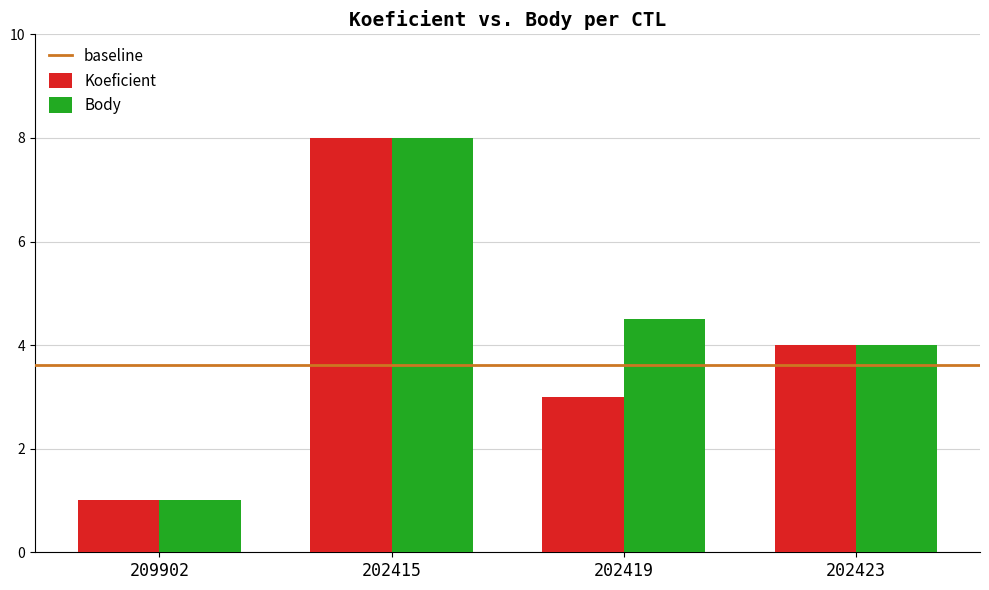

What is the total value across all series at 202423?

8.0